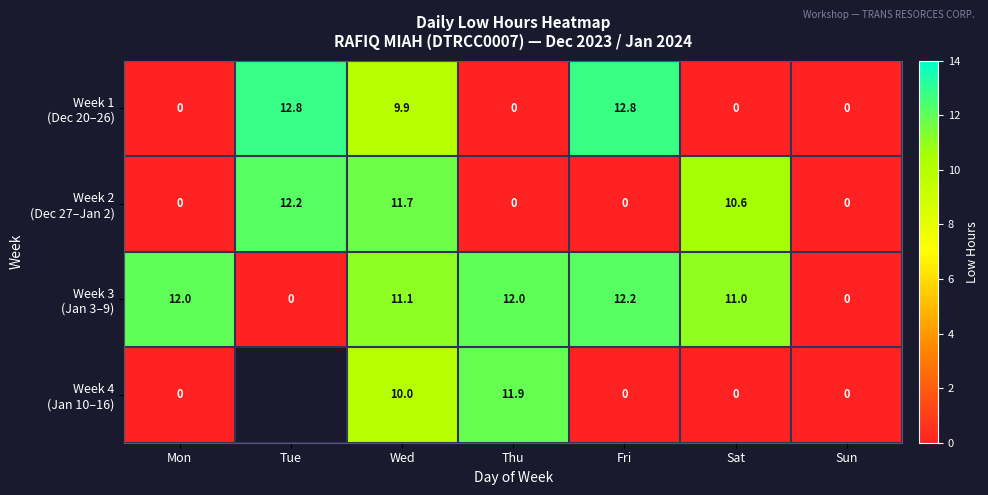

At which category is the sum across all series the highest?

Wed